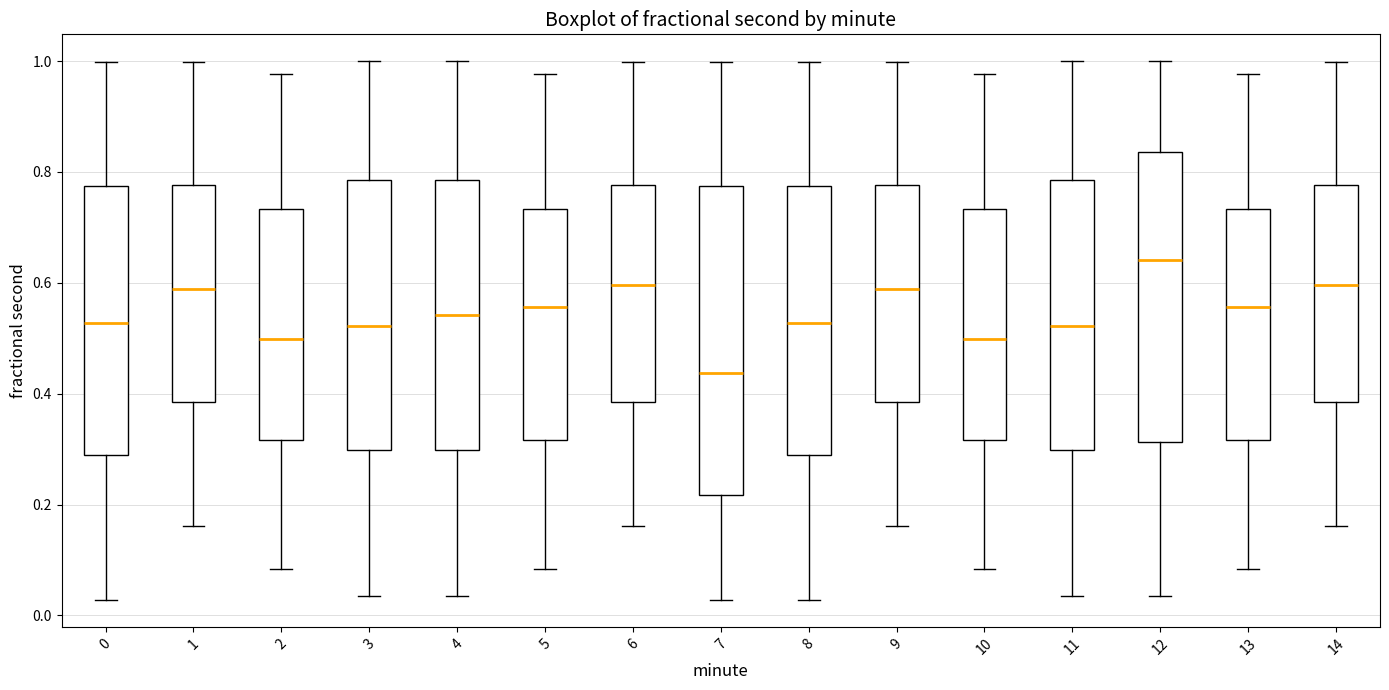

Which box is the tallest, from its lower edge to its upper edge?

7